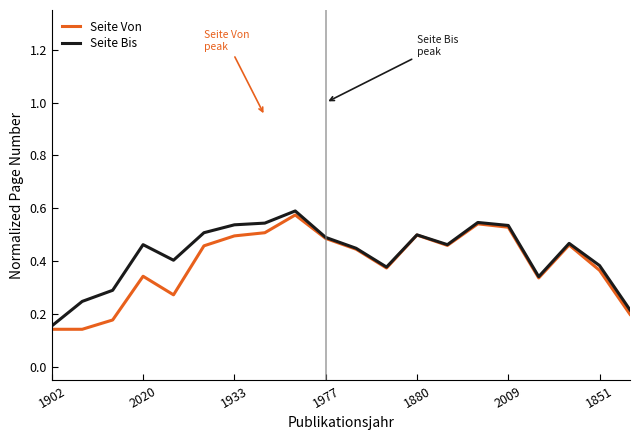

The Seite Bis series shows 0.5 at 1880. True or false?

True